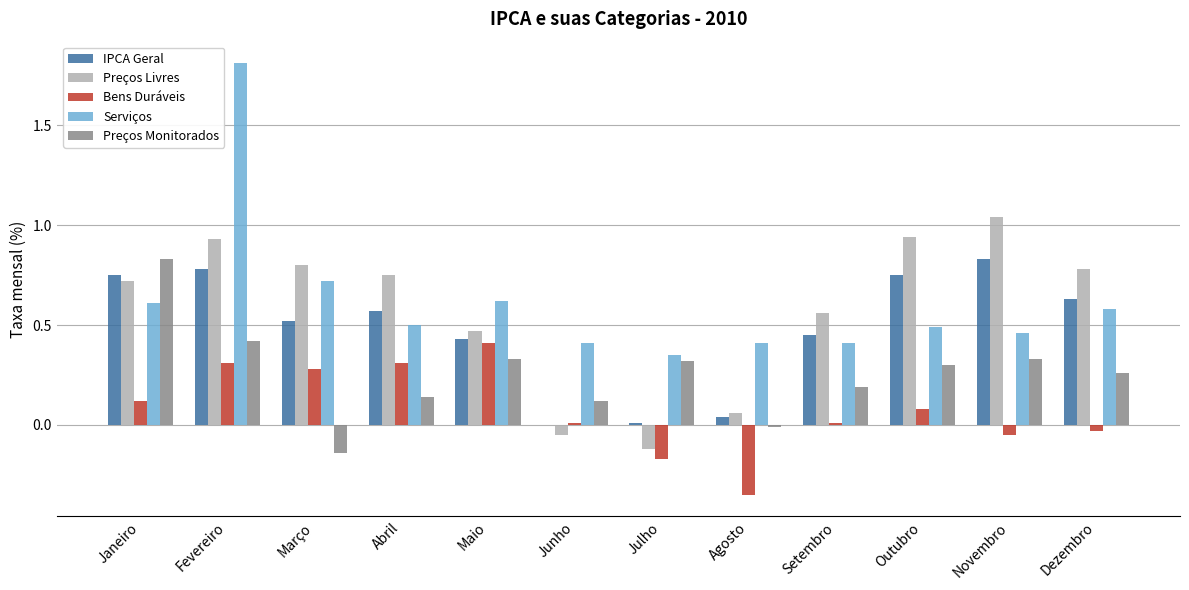

The Serviços series shows 0.6 at Dezembro. True or false?

True